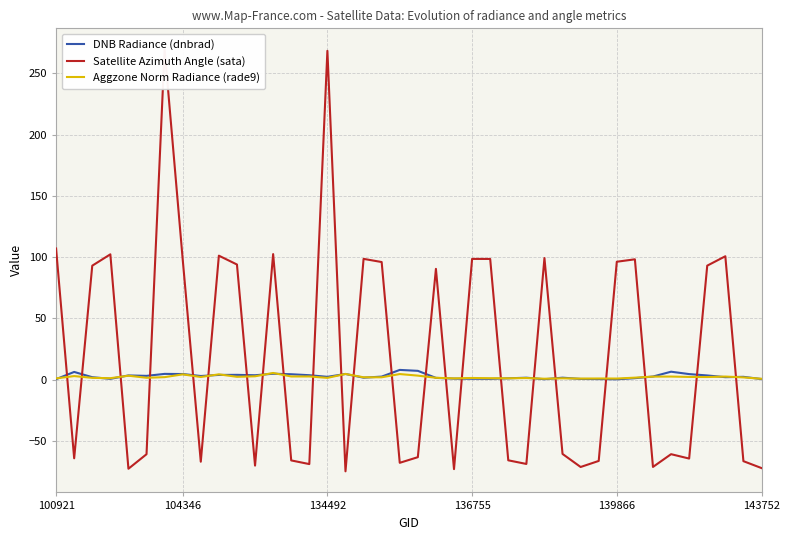

True or false: Aggzone Norm Radiance (rade9) has a value of 3.9 at 35.

False